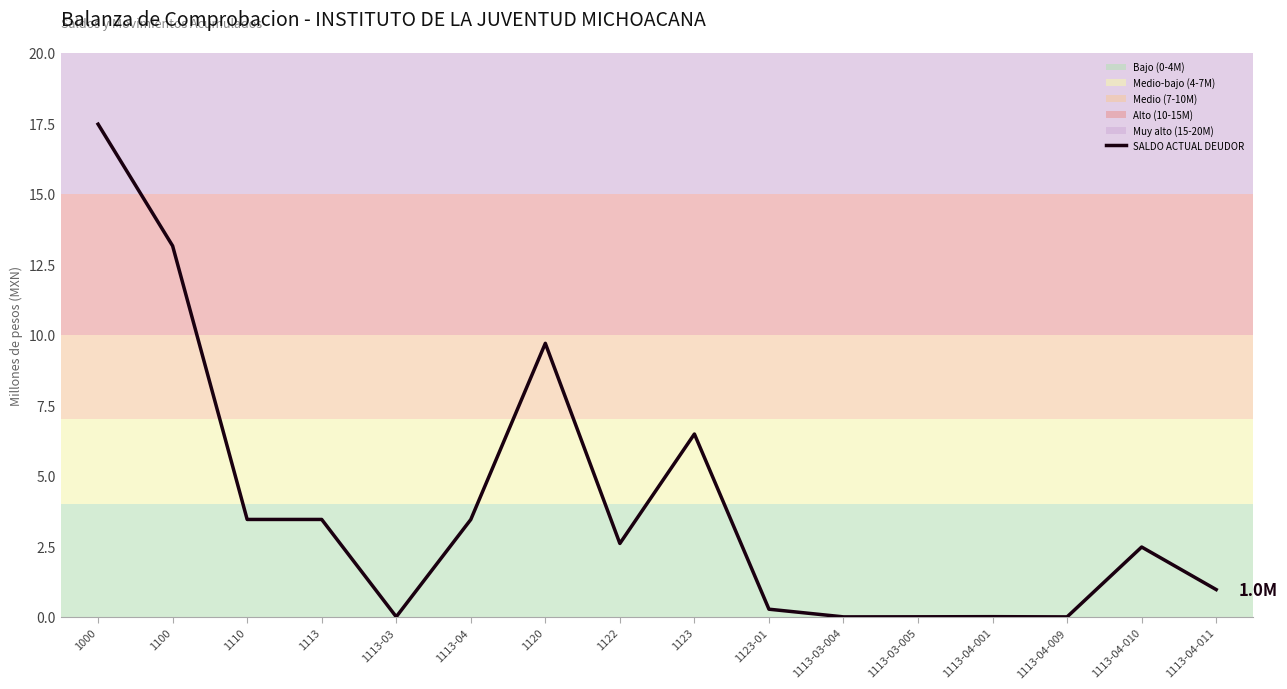

What is the difference between the maximum and minimum values?

17.5